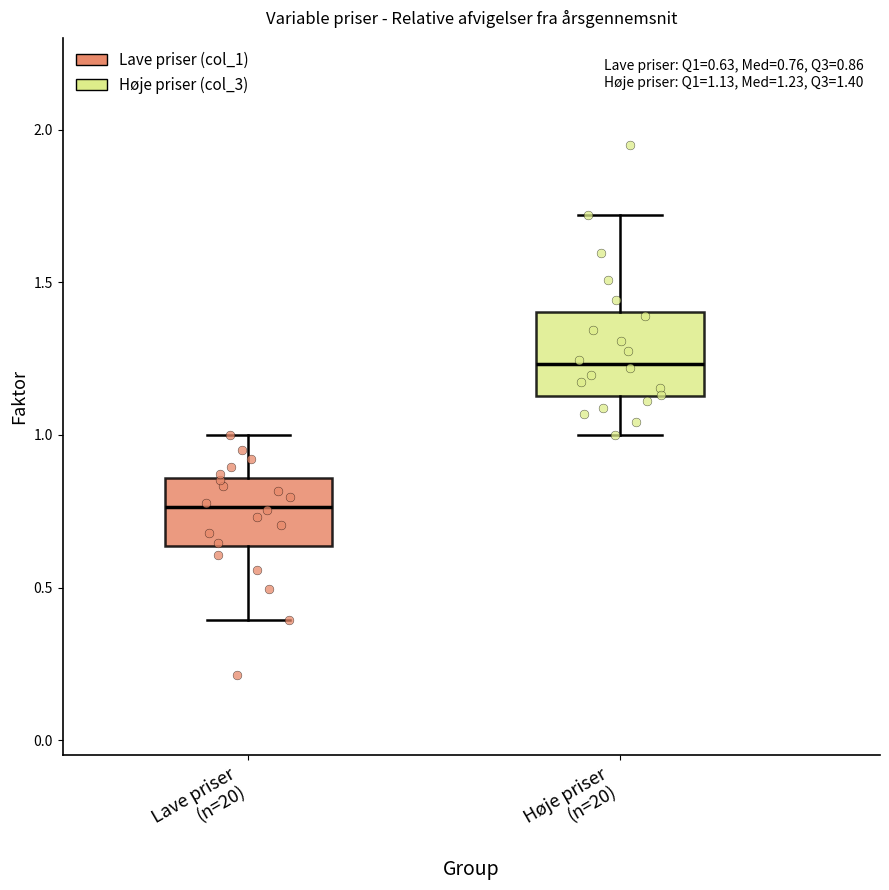

Which box is the tallest, from its lower edge to its upper edge?

Høje priser (n=20)